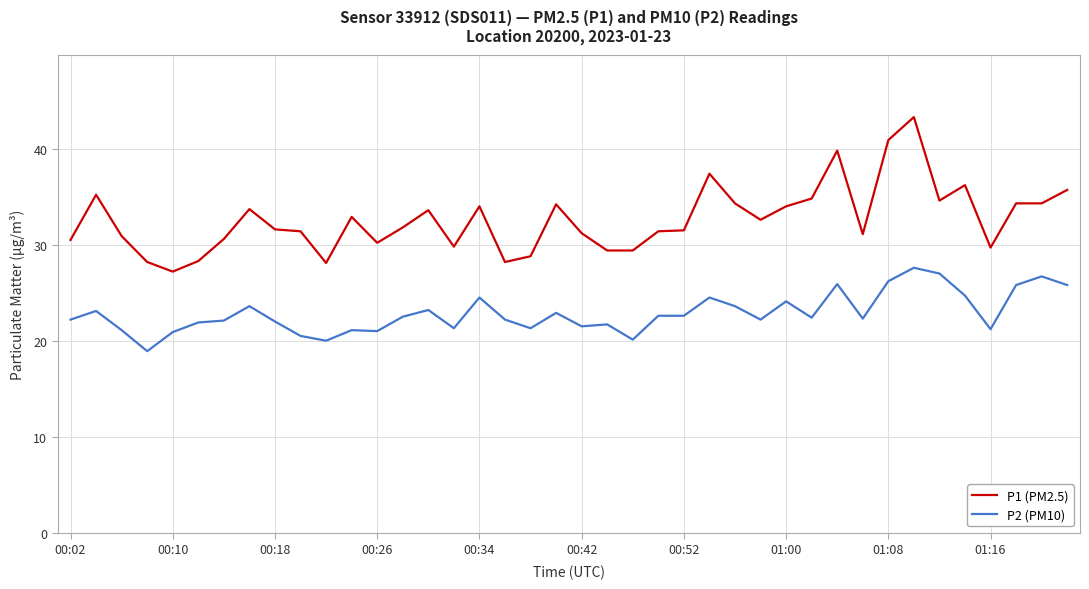

True or false: P1 (PM2.5) and P2 (PM10) intersect in this chart.

False